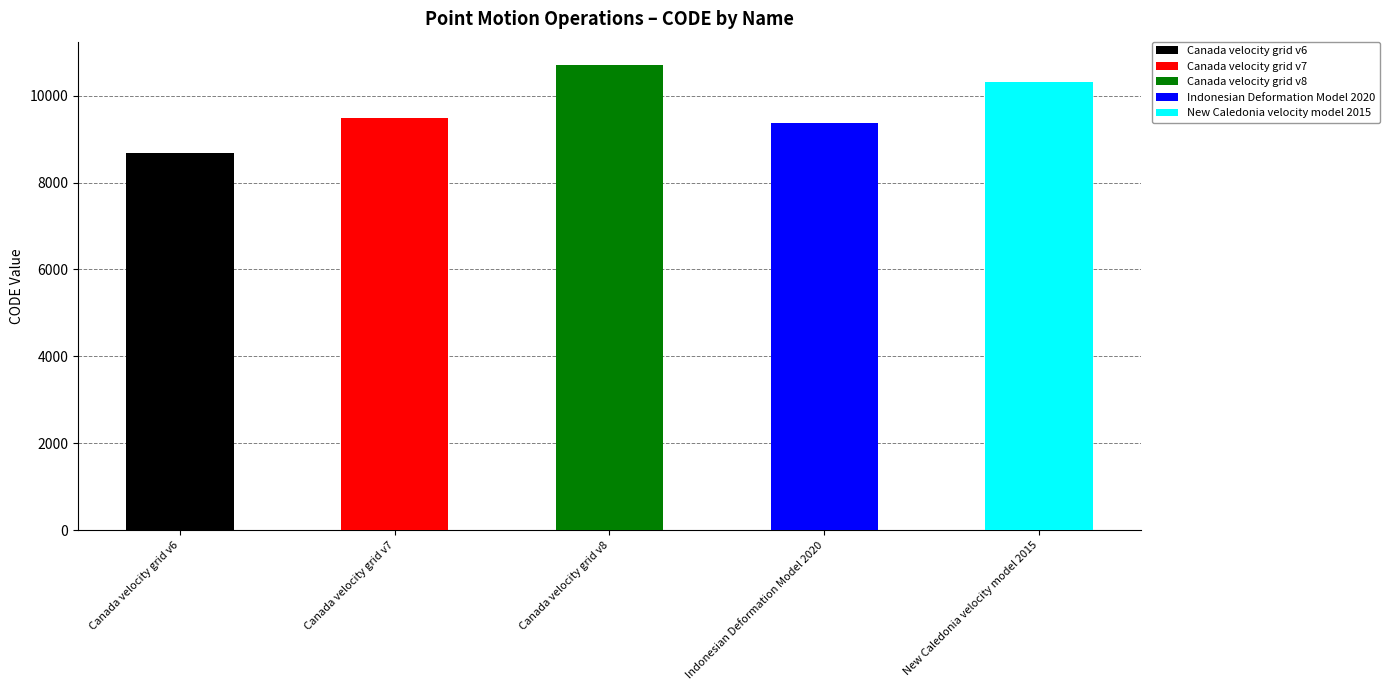

Rank the categories by value from highest to lowest.

Canada velocity grid v8, New Caledonia velocity model 2015, Canada velocity grid v7, Indonesian Deformation Model 2020, Canada velocity grid v6